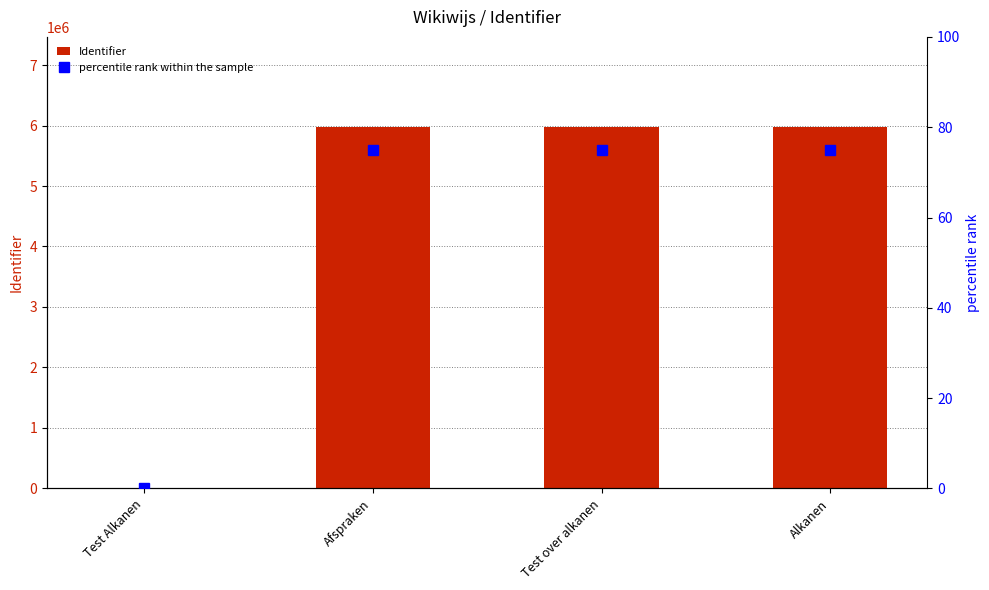

What is the label of the 3rd bar from the left?

Test over alkanen